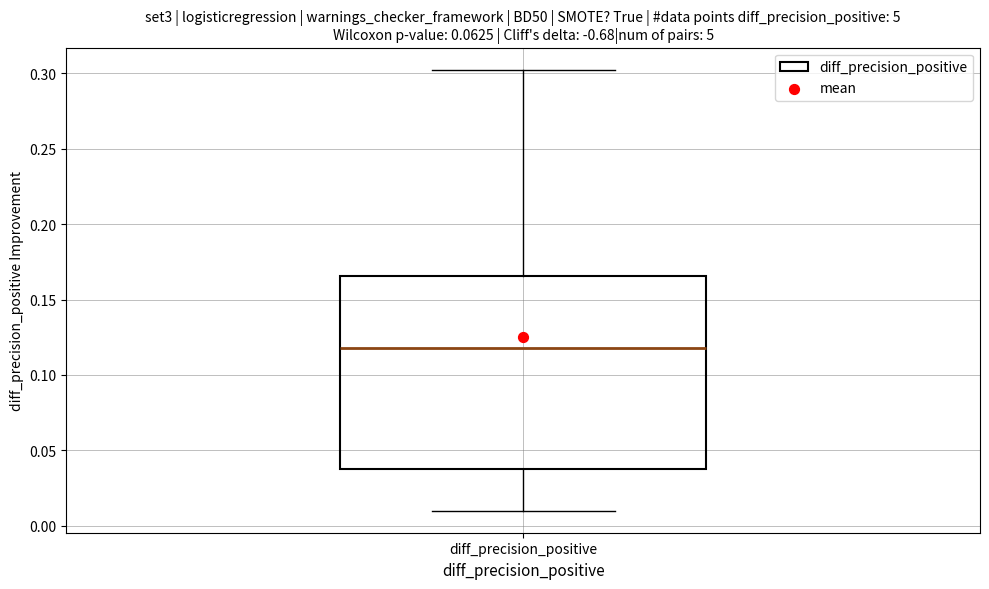

Read this box plot against the y-axis: the position of the median line, the range covered by the box, and the ends of both whiskers. The values are not printed on the chart, so give them approximately, as read against the axis.

median 0.120, box 0.040 to 0.165, whiskers 0.010 to 0.300